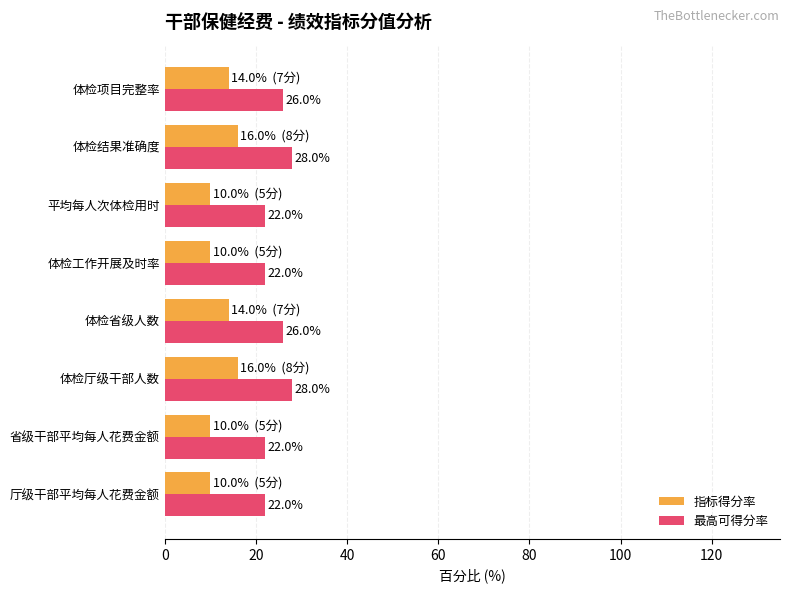

What is the difference between the highest and lowest values at 厅级干部平均每人花费金额?

12.0